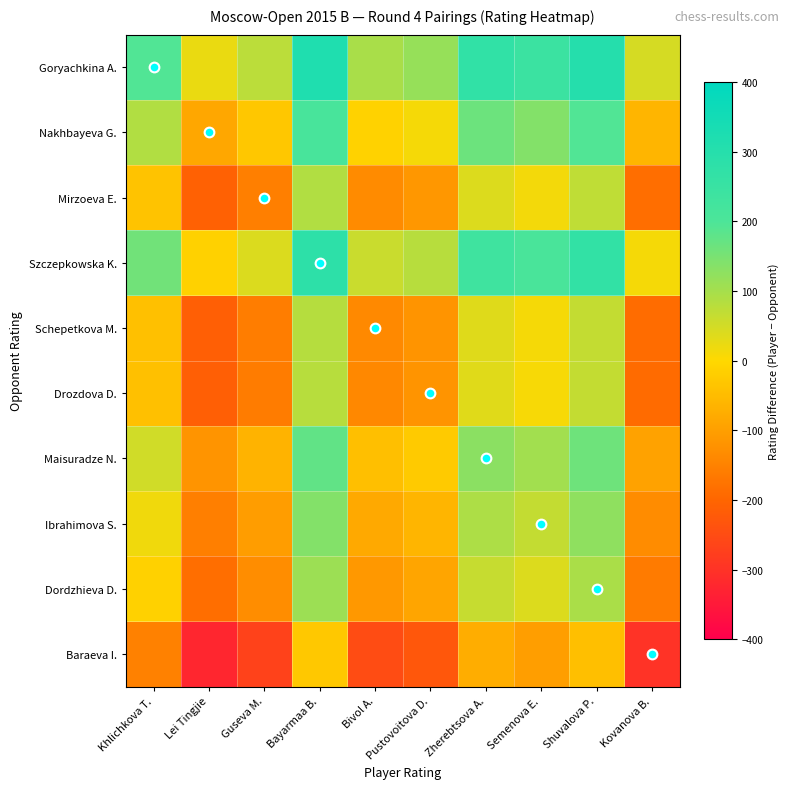

What is the total value across all series at Shuvalova P.?

1303